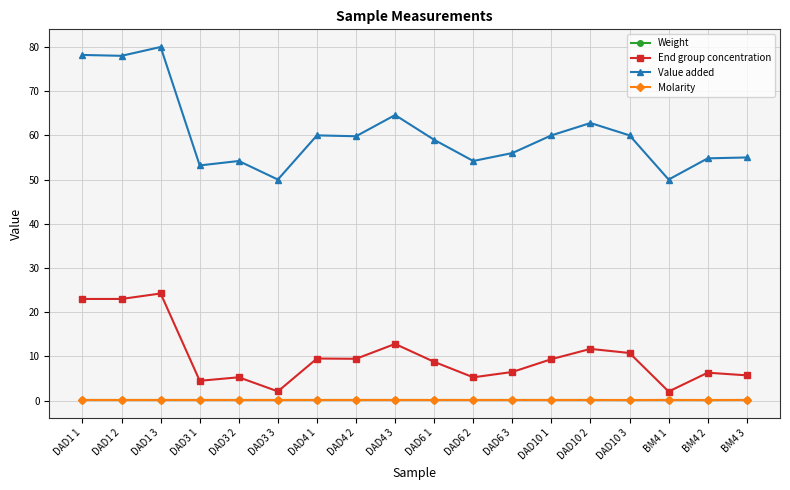

True or false: End group concentration and Value added cross at least once.

False